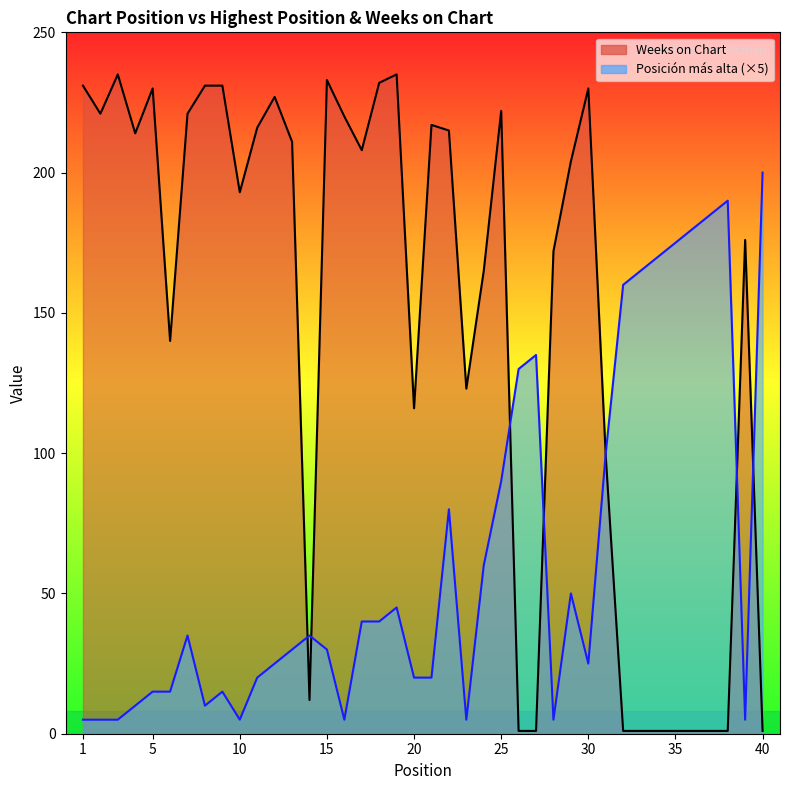

Does the chart display data point markers on the line(s)?

No